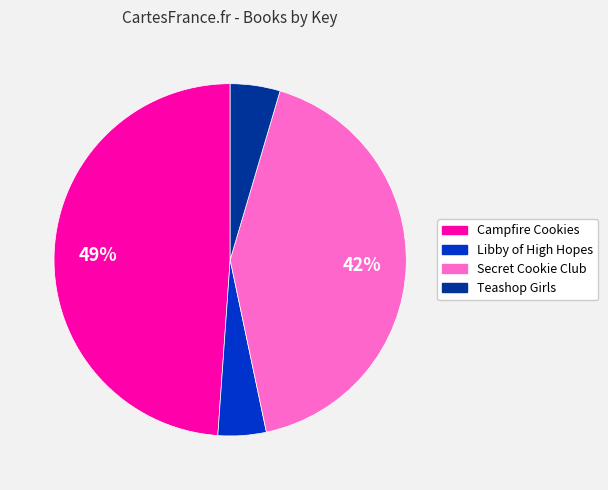

Between Teashop Girls and Secret Cookie Club, which is larger?

Secret Cookie Club